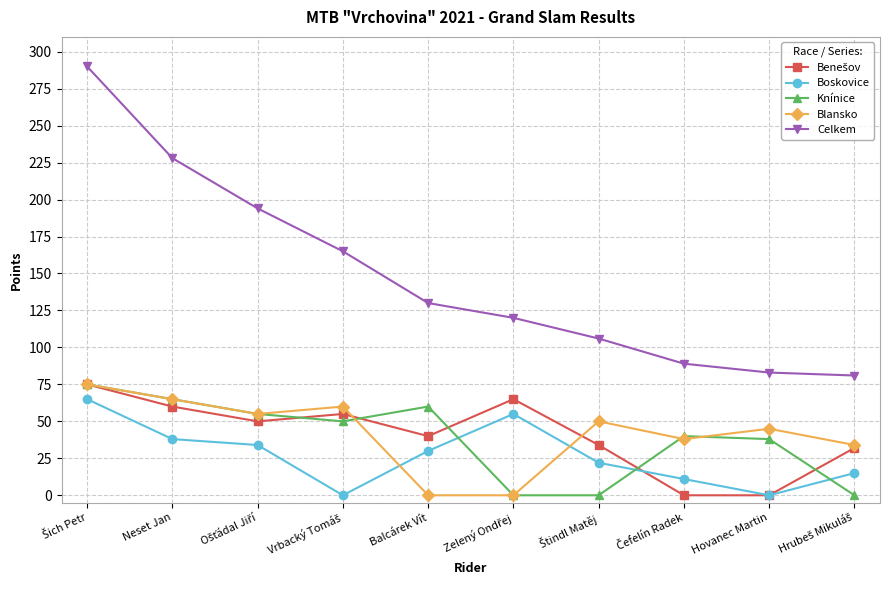

Is this an area chart (filled region under the line)?

No